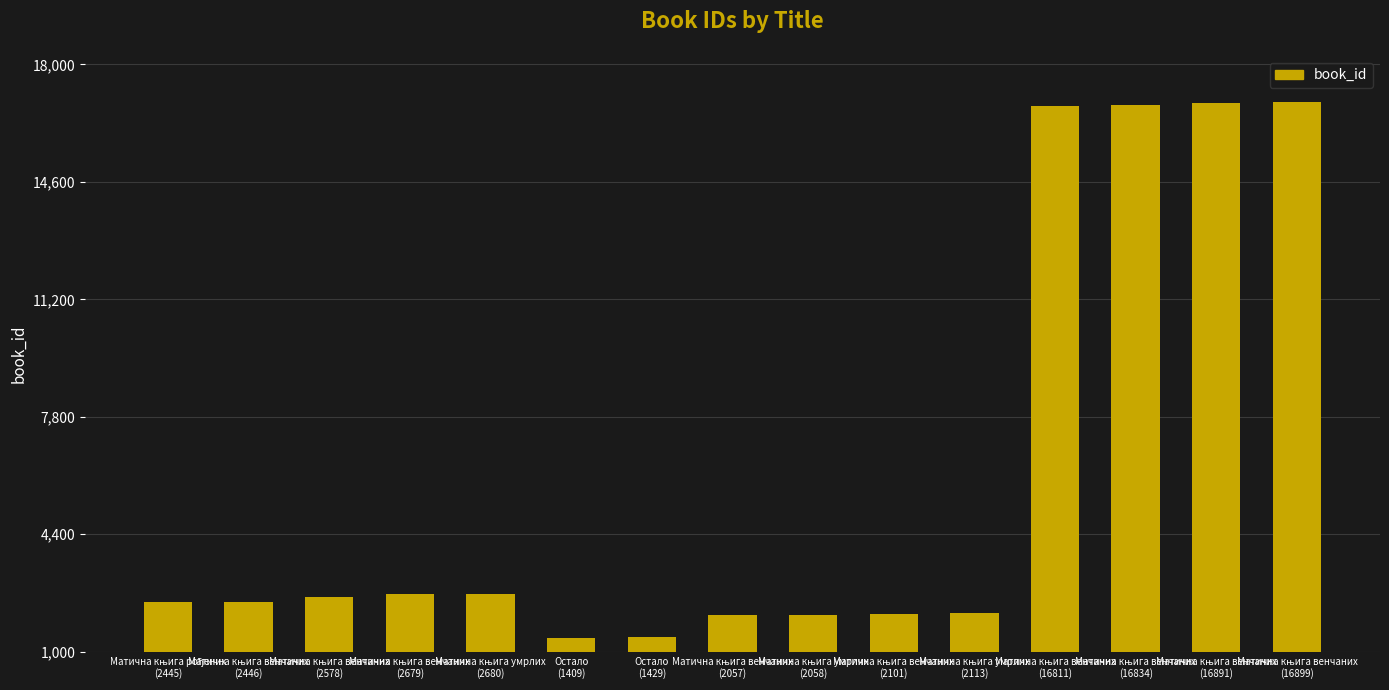

What is the maximum value shown in the chart?

16899